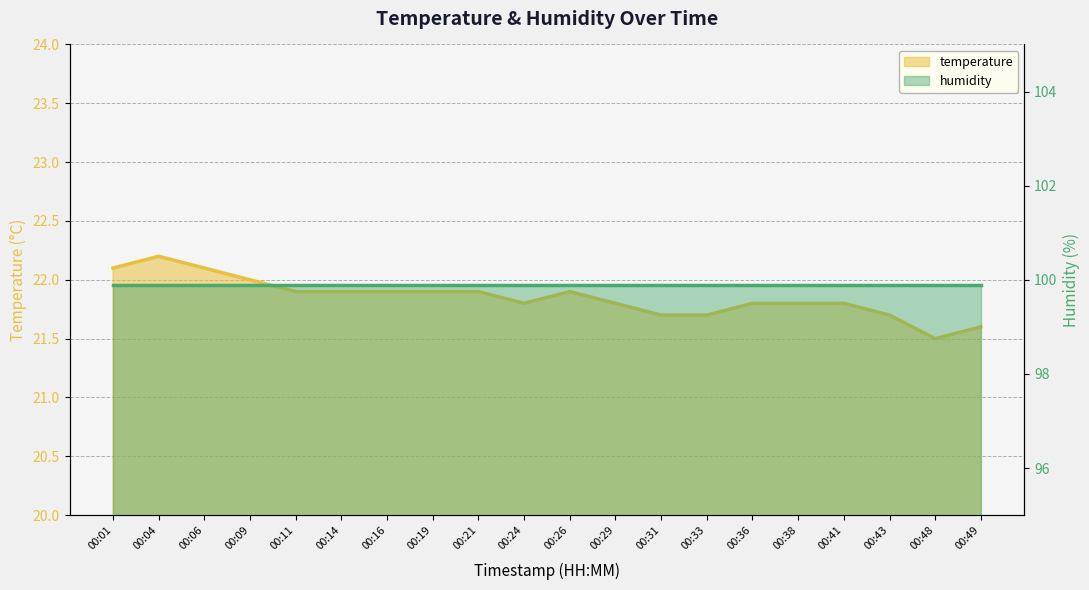

Approximately how many times larger is the value at 00:29 compared to 00:04?

1.0